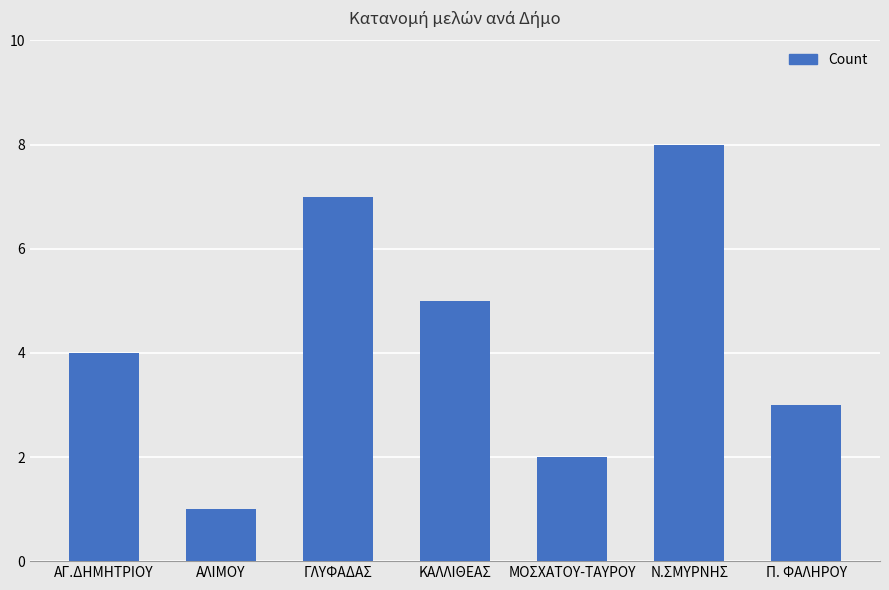

Reading left to right, extract all data points from this chart.

4	1	7	5	2	8	3